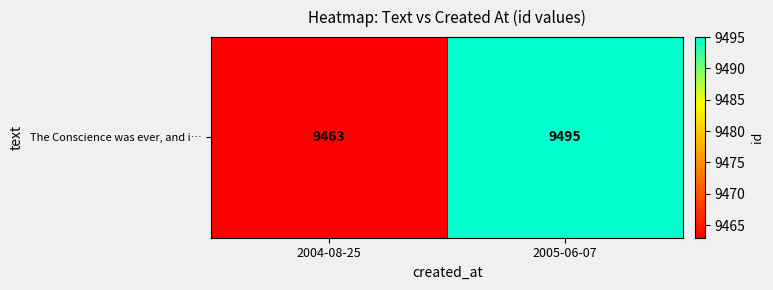

How many data points are less than 9495?

1